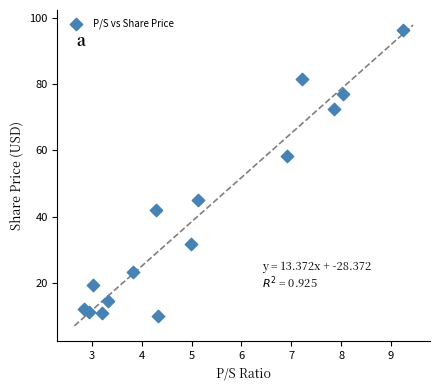

What Y value in the scatter plot is closest to 53?

58.3